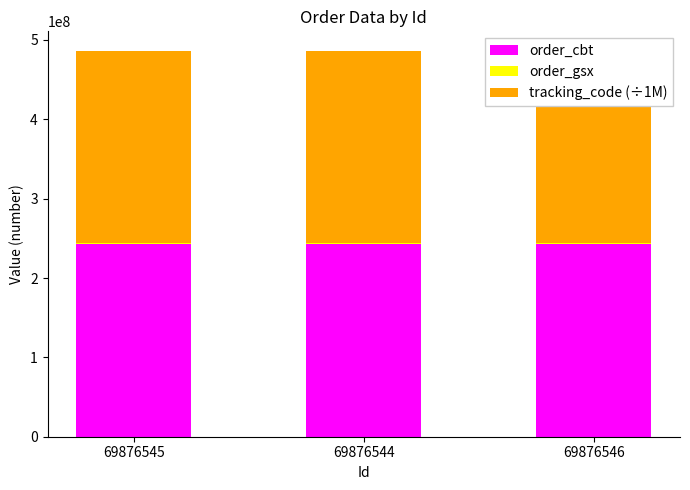

What is the average value of the order_gsx series?

567182.0